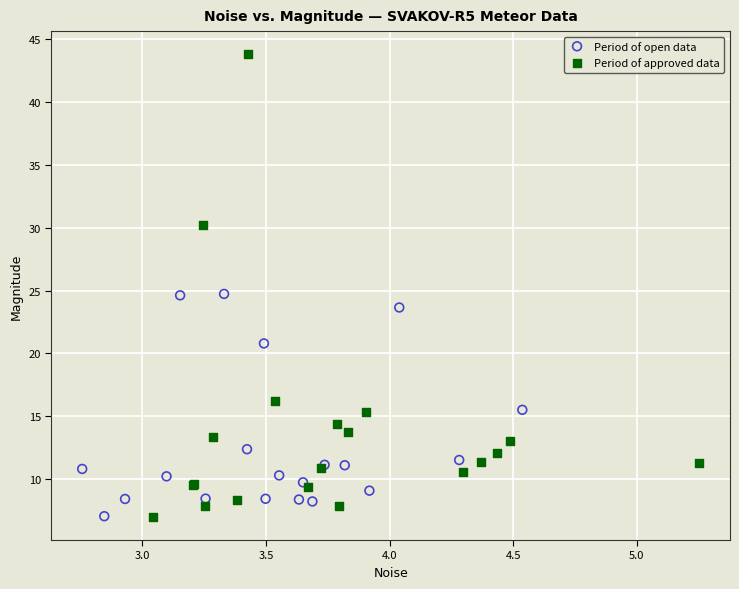

Which series contains the highest Y value?

Period of approved data